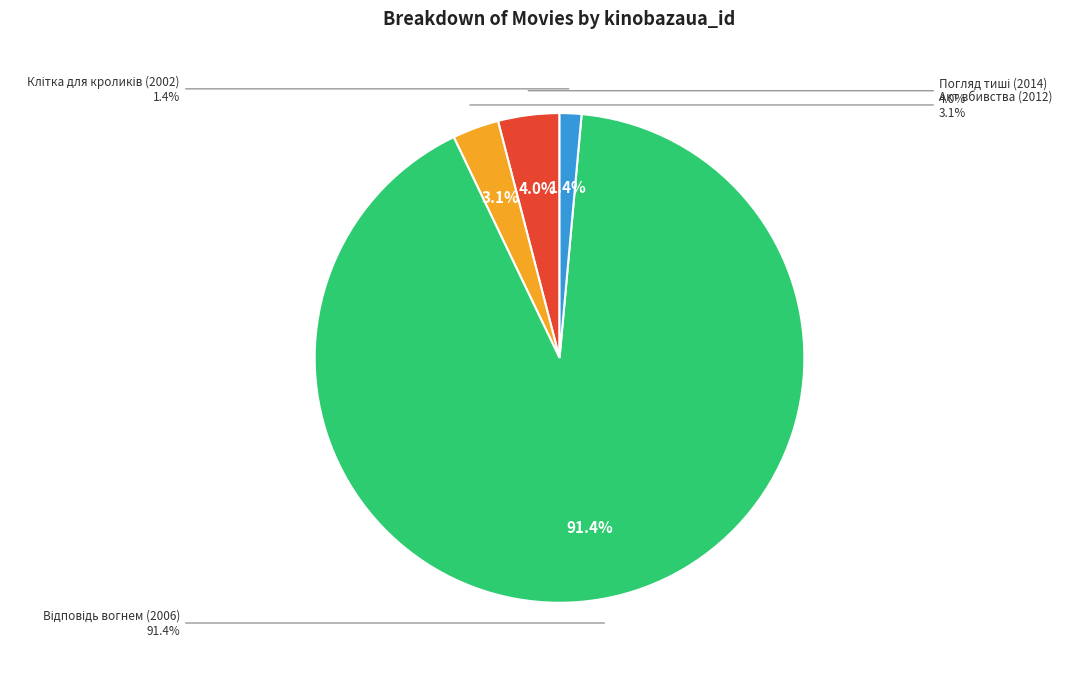

Does Акт вбивства (2012) represent more than half of the total?

No